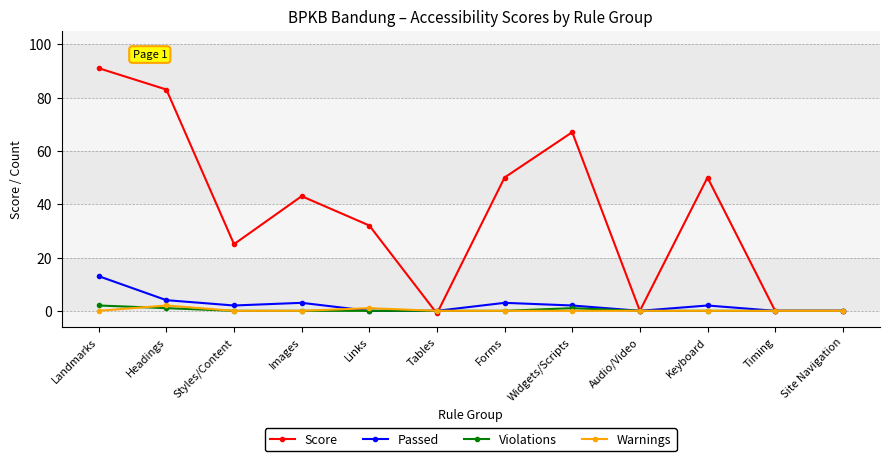

At which category is the sum across all series the highest?

Landmarks